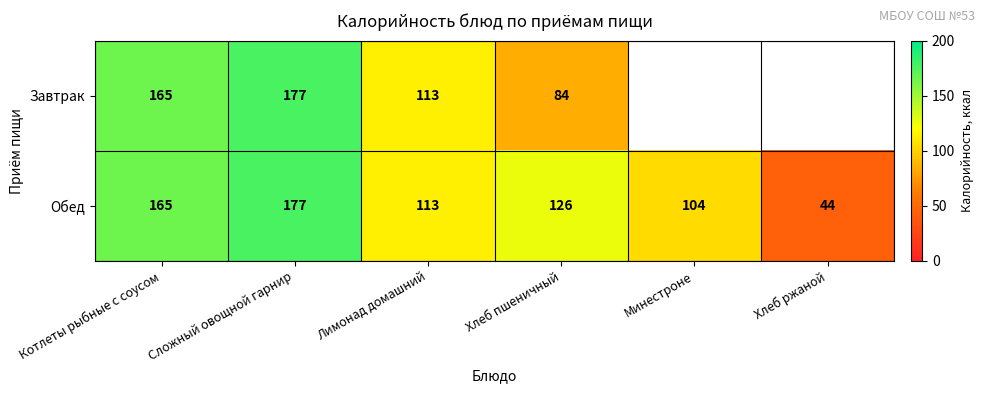

True or false: Завтрак has a value of 247.6 at Котлеты рыбные с соусом.

False